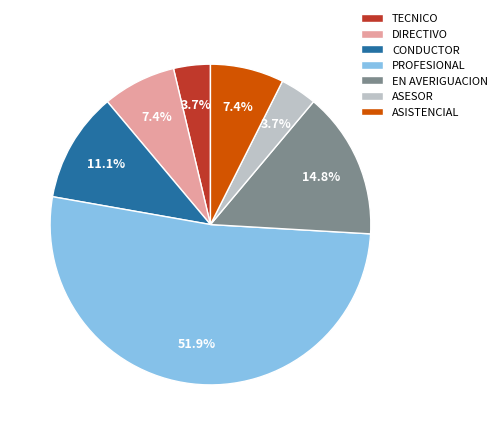

To the nearest percent, what is the difference between the CONDUCTOR and EN AVERIGUACION slice percentages?

4%